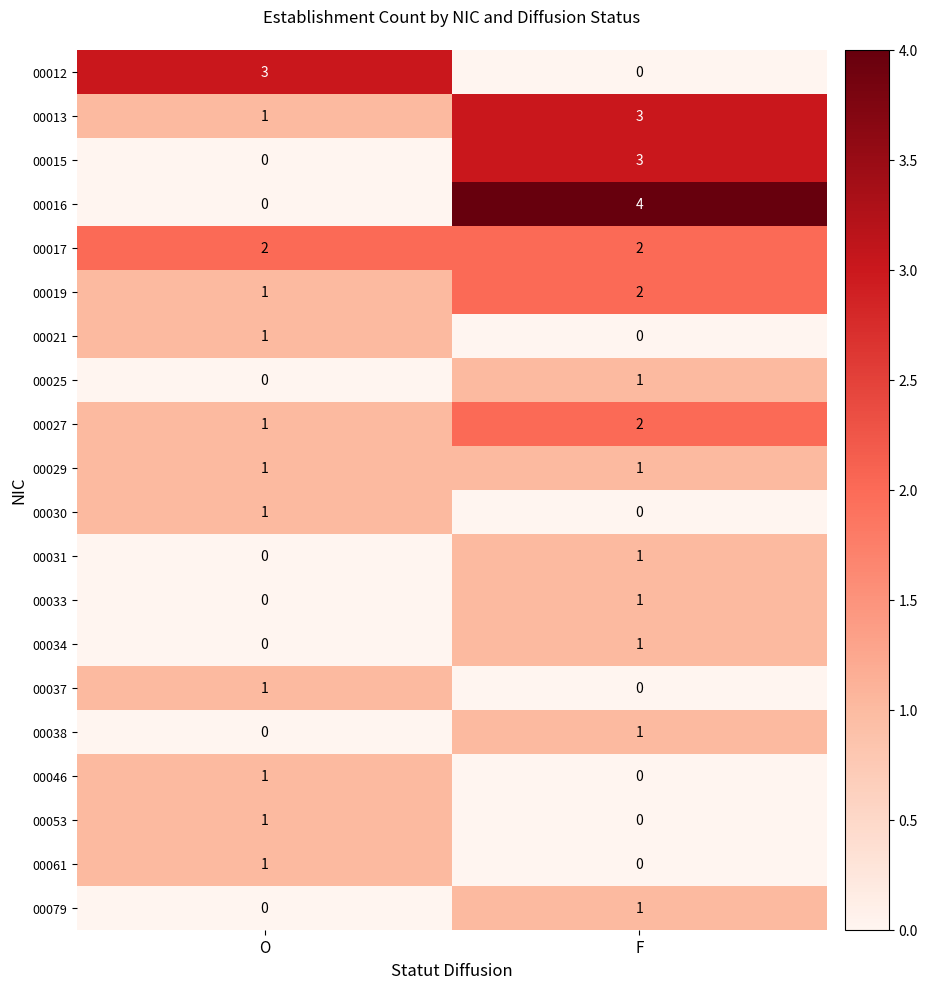

How many positive values does the 00012 series have?

1